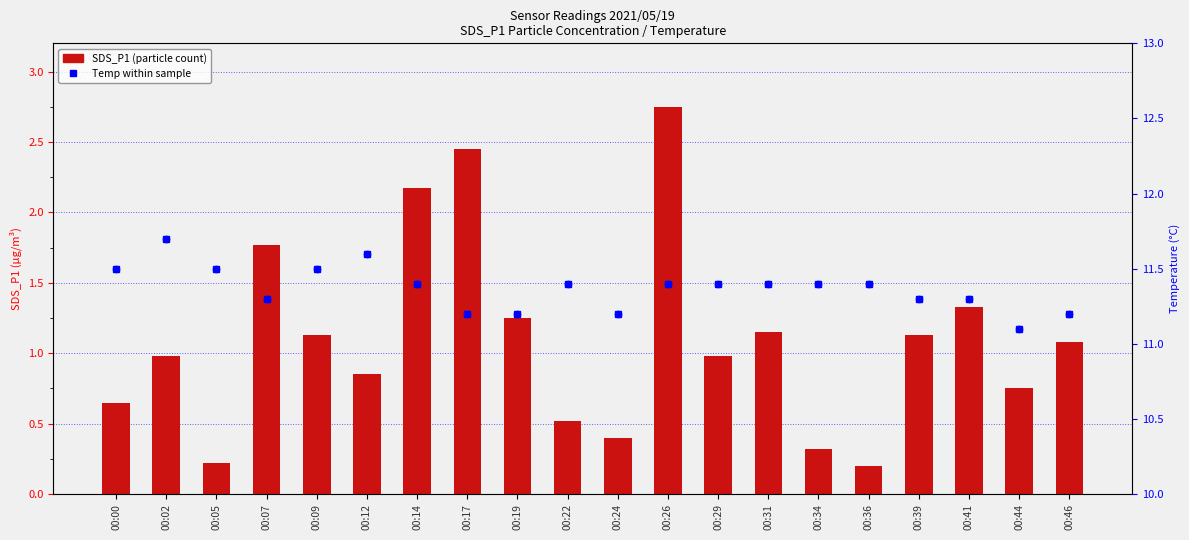

What are all the series names shown in the legend?

SDS_P1, Temp